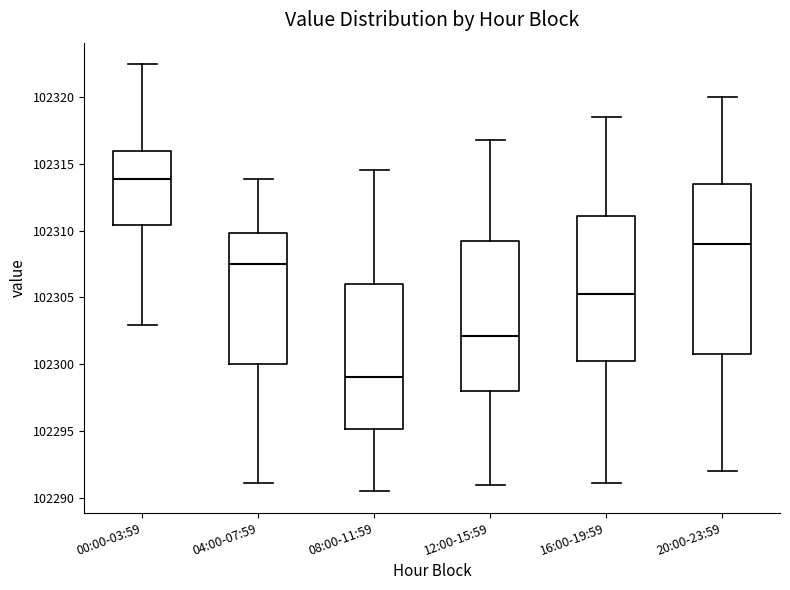

Where does the upper whisker of the box for 00:00-03:59 end on the y-axis? The values are not printed on the chart, so give them approximately, as read against the axis.

102322.5